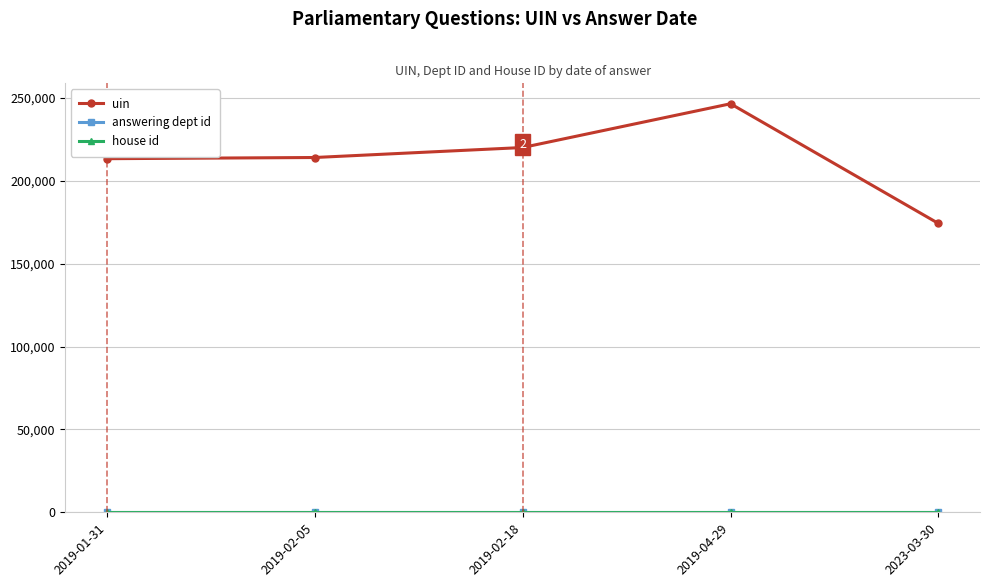

Which series has the largest range (max minus min)?

uin